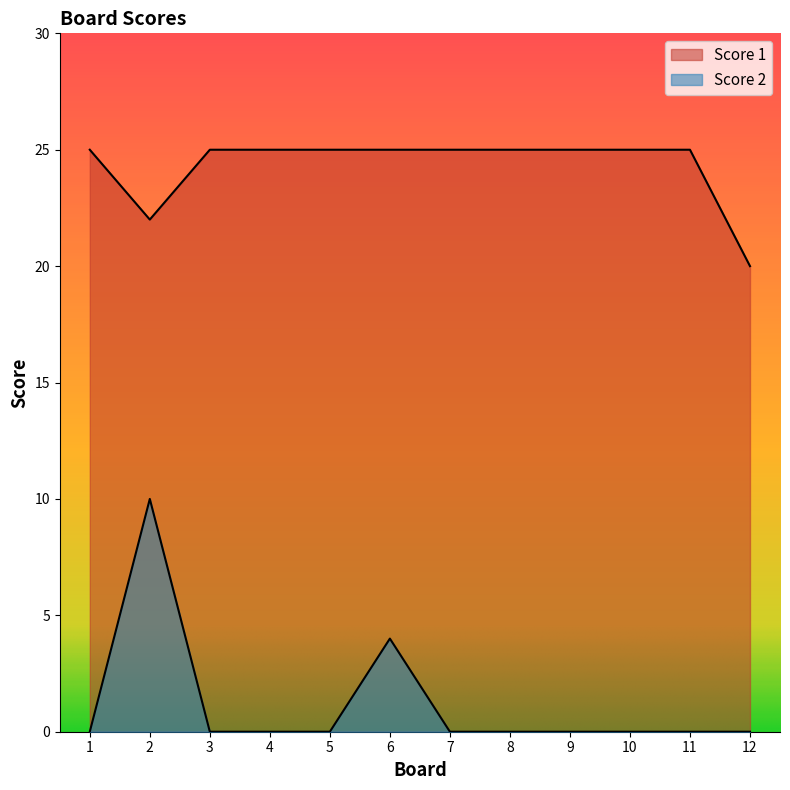

At how many categories does at least one series exceed 18?

12